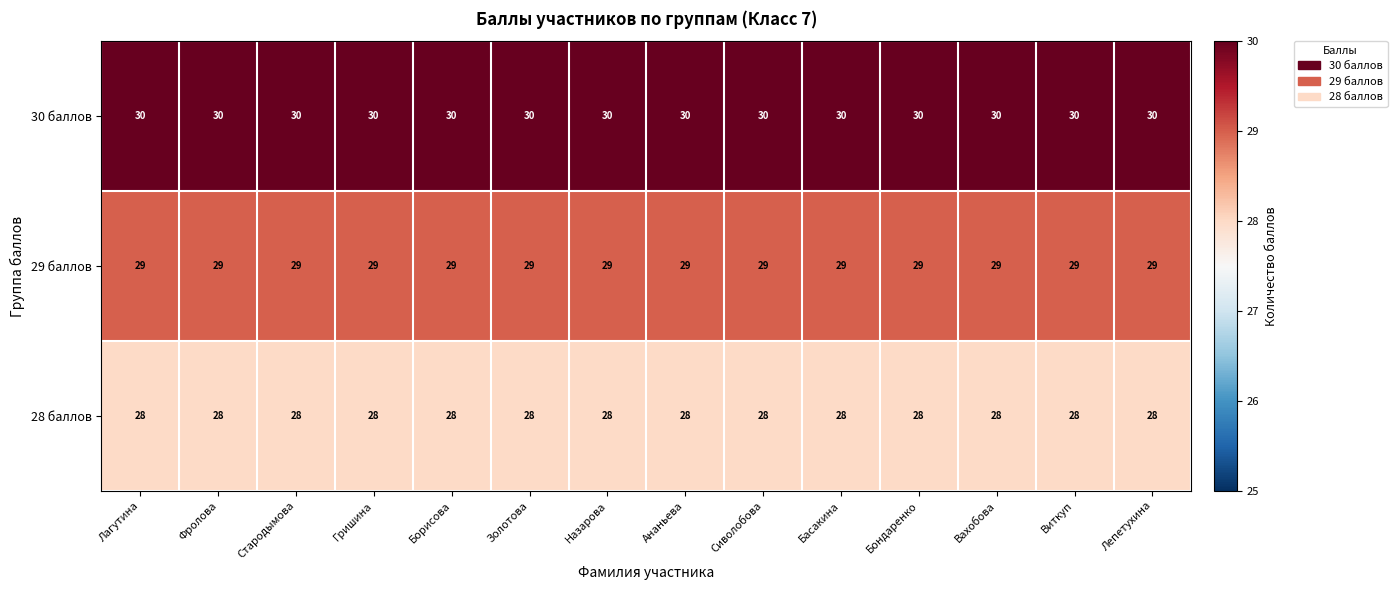

At how many categories does at least one series exceed 28?

14